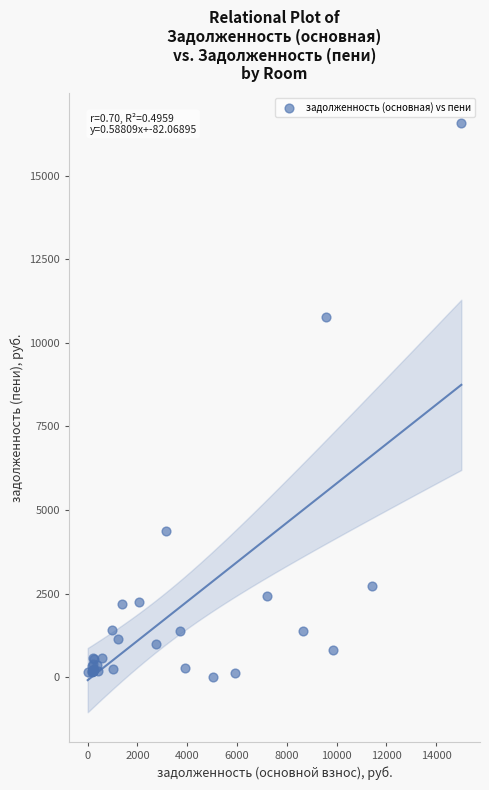

What Y value in the scatter plot is closest to 8289?

10779.2